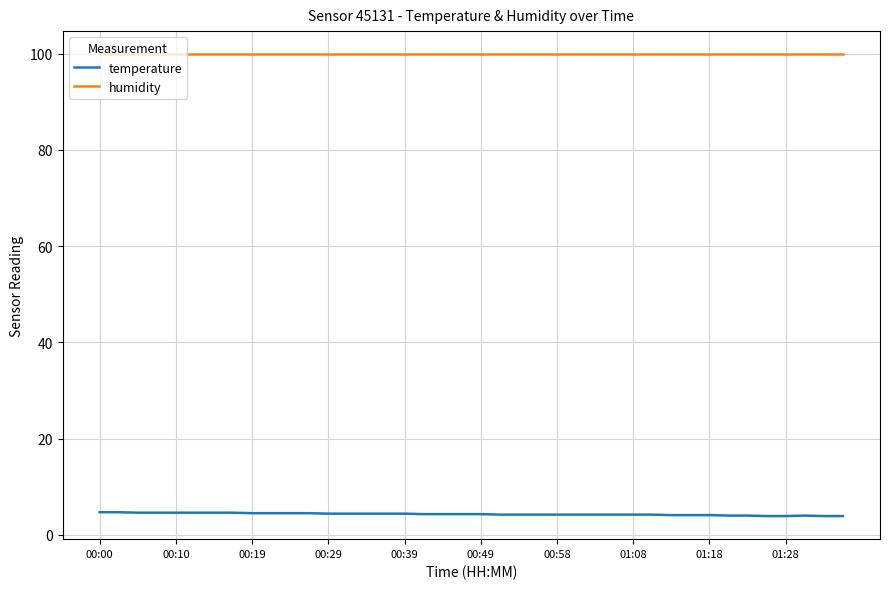

Which series has the largest range (max minus min)?

temperature